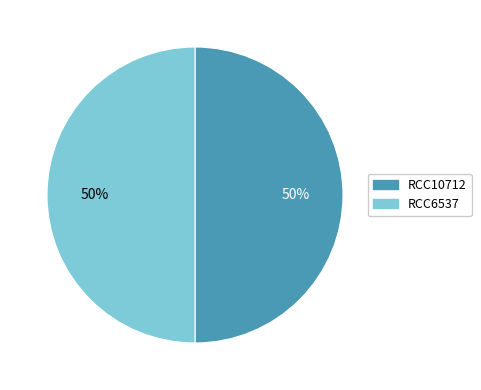

To the nearest percent, what is the average slice percentage?

50%